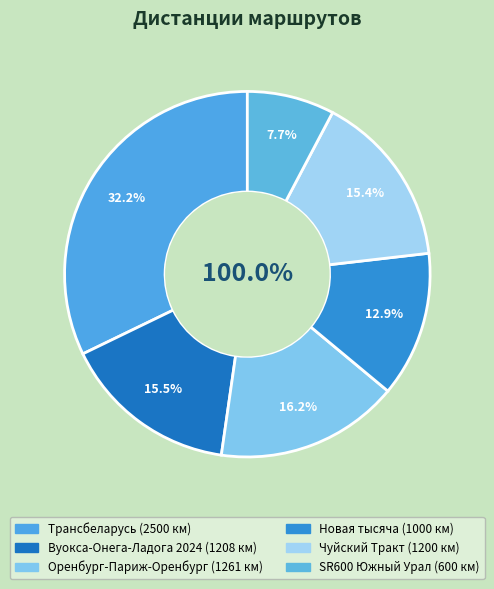

To the nearest percent, what is the difference between the Оренбург-Париж-Оренбург and Вуокса-Онега-Ладога 2024 slice percentages?

1%